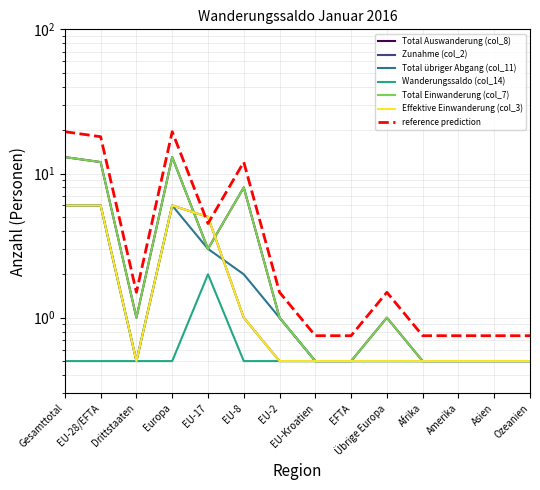

Is the value of Effektive Einwanderung (col_3) at EU-17 greater than the value of Zunahme (col_2) at EU-2?

Yes